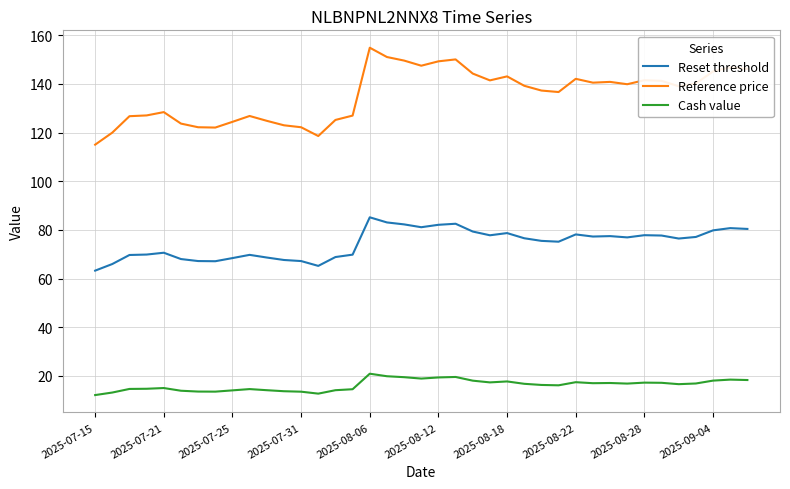

Rank the series by their average value, from highest to lowest.

Reference price, Reset threshold, Cash value